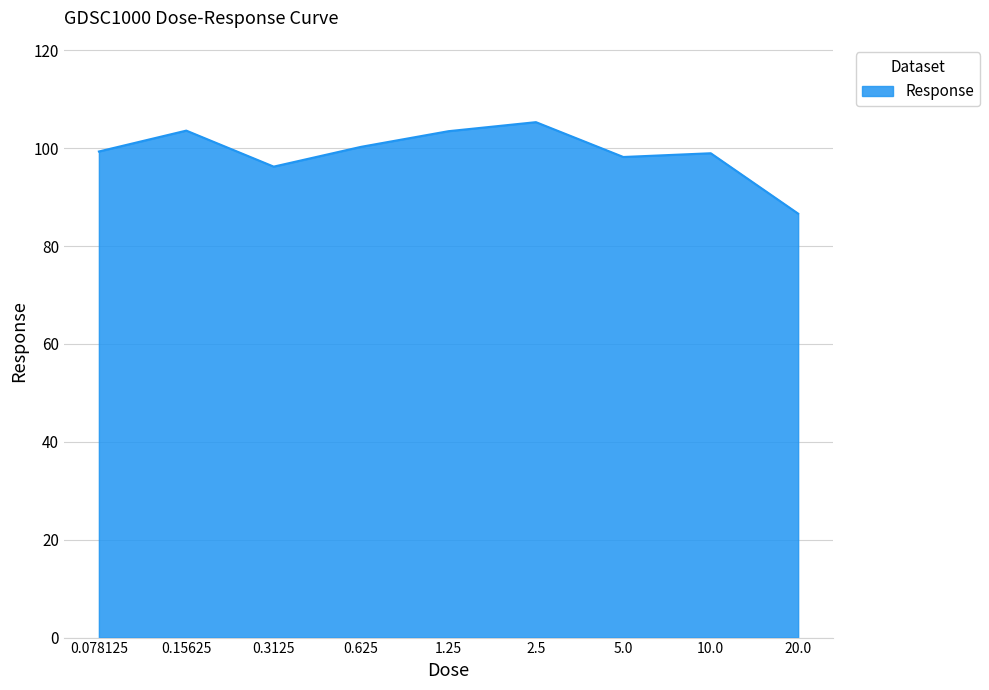

What is the minimum value shown in the chart?

86.6